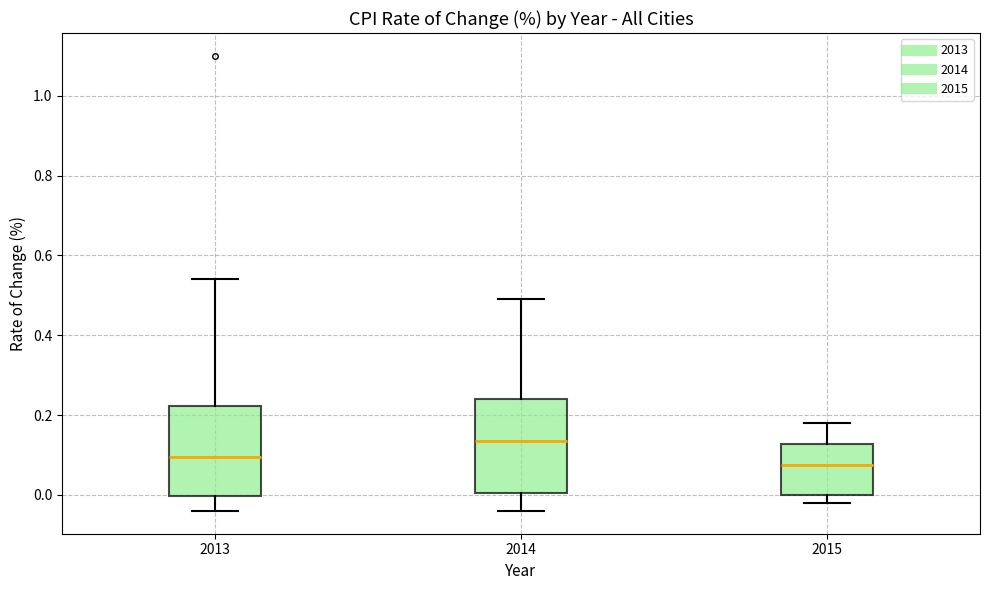

Where is the upper edge of the box at x = 2015 on the y-axis? The values are not printed on the chart, so give them approximately, as read against the axis.

0.12